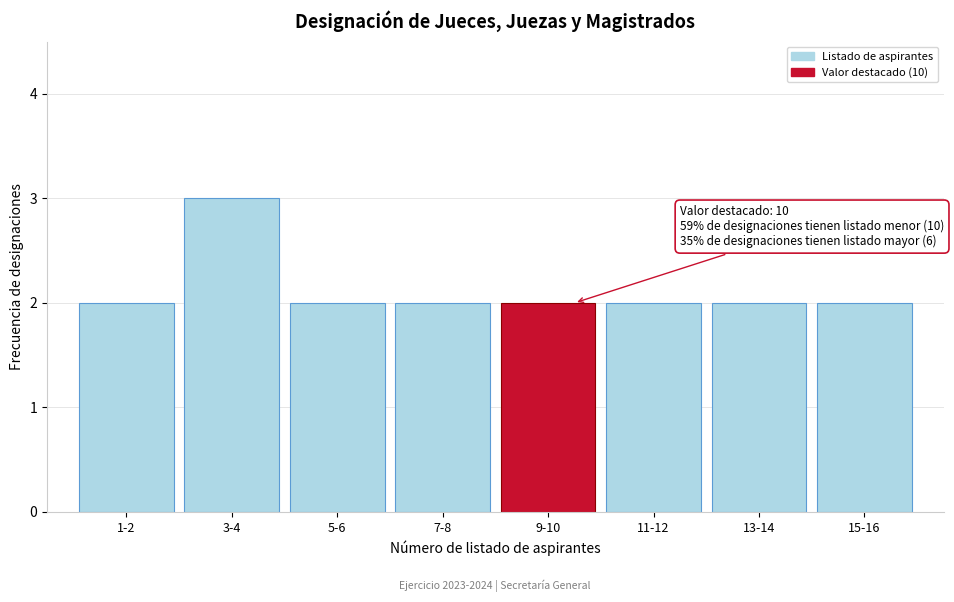

Reading right to left, list all the values displayed in this chart.

15-16=2	13-14=2	11-12=2	9-10=2	7-8=2	5-6=2	3-4=3	1-2=2